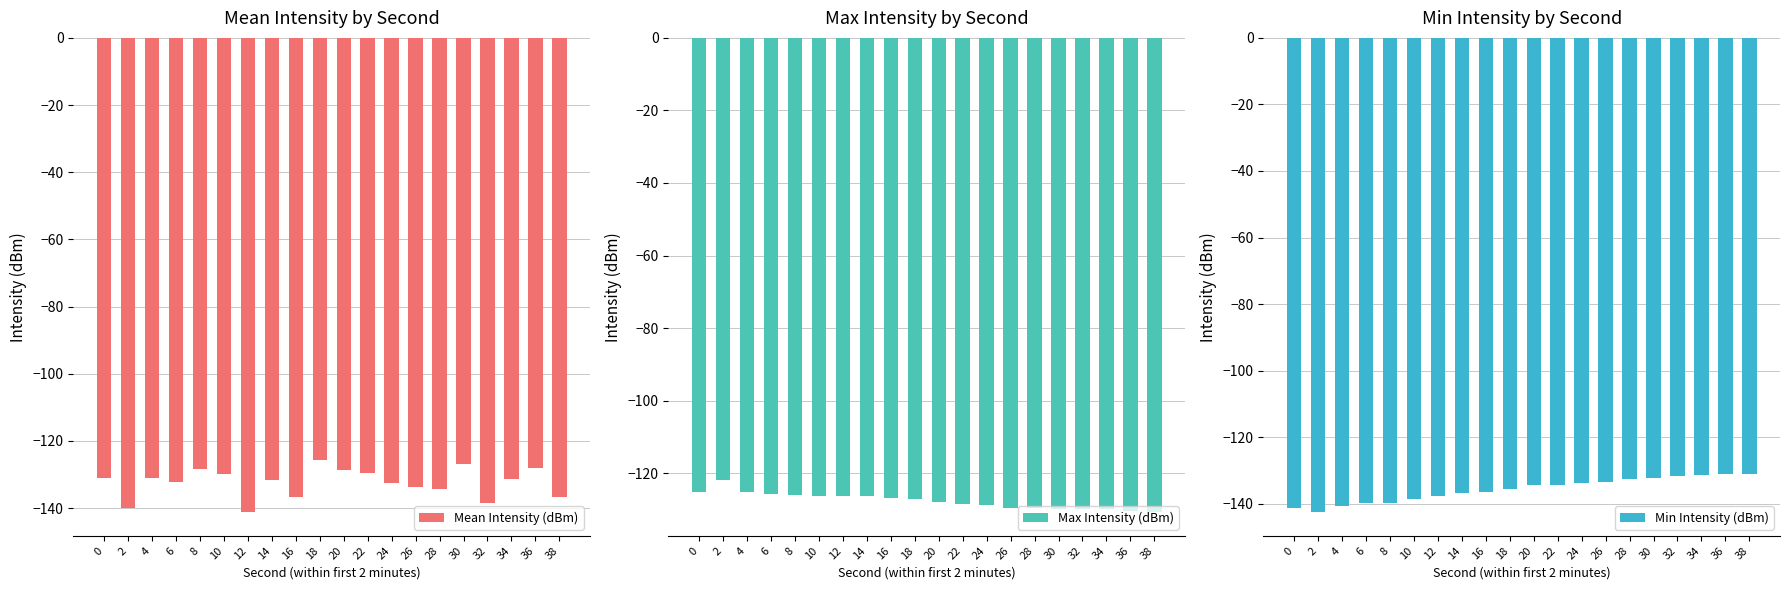

What is the value of the Max Intensity (dBm) bar at the 9th from the left?

-126.8